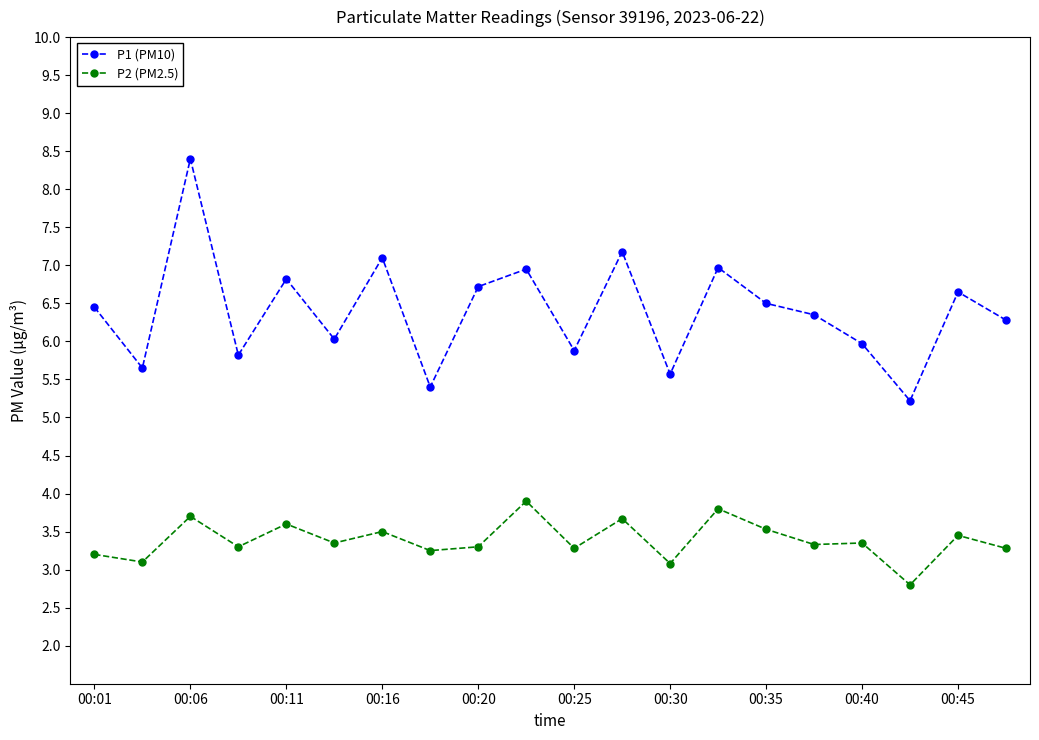

What is the value of the P2 (PM2.5) point at the 19th from the left?

3.5